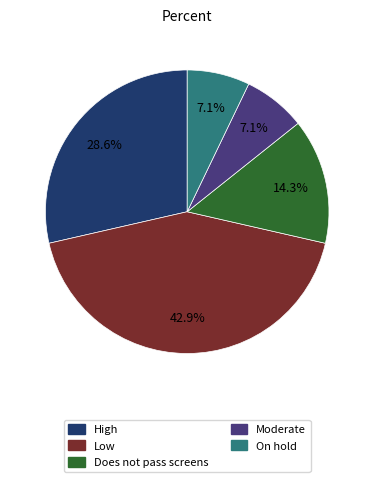

Between Low and Does not pass screens, which is larger?

Low